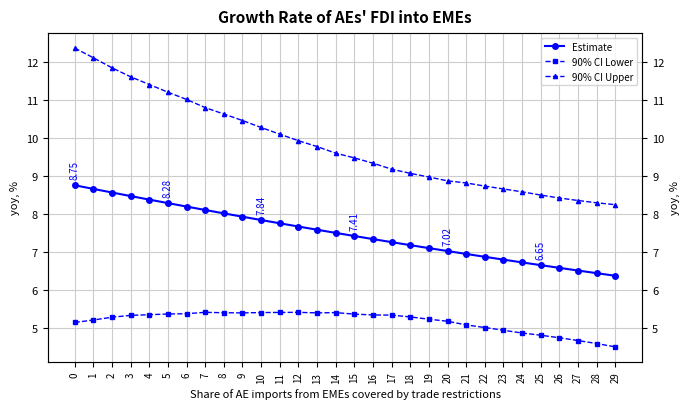

True or false: 90% CI Lower and 90% CI Upper intersect in this chart.

False